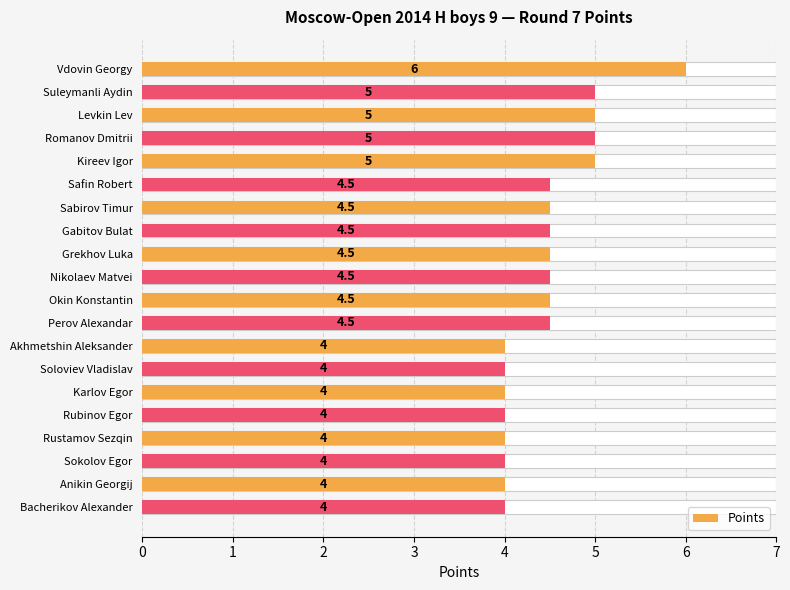

How many data points does each series have?

20